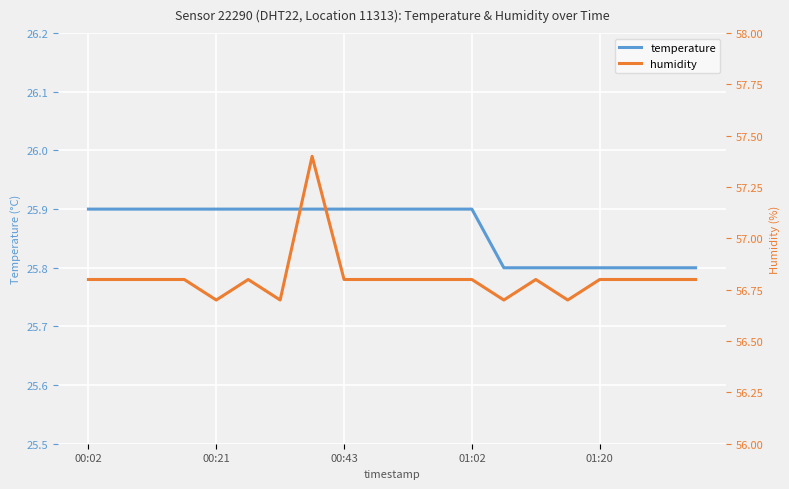

Which series has the widest spread of values?

humidity